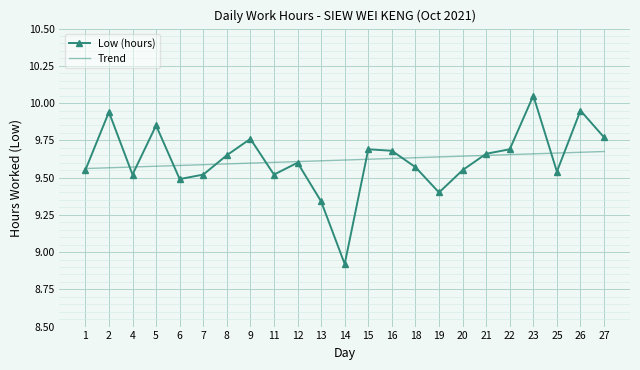

What is the total value across all series at 23?

19.7